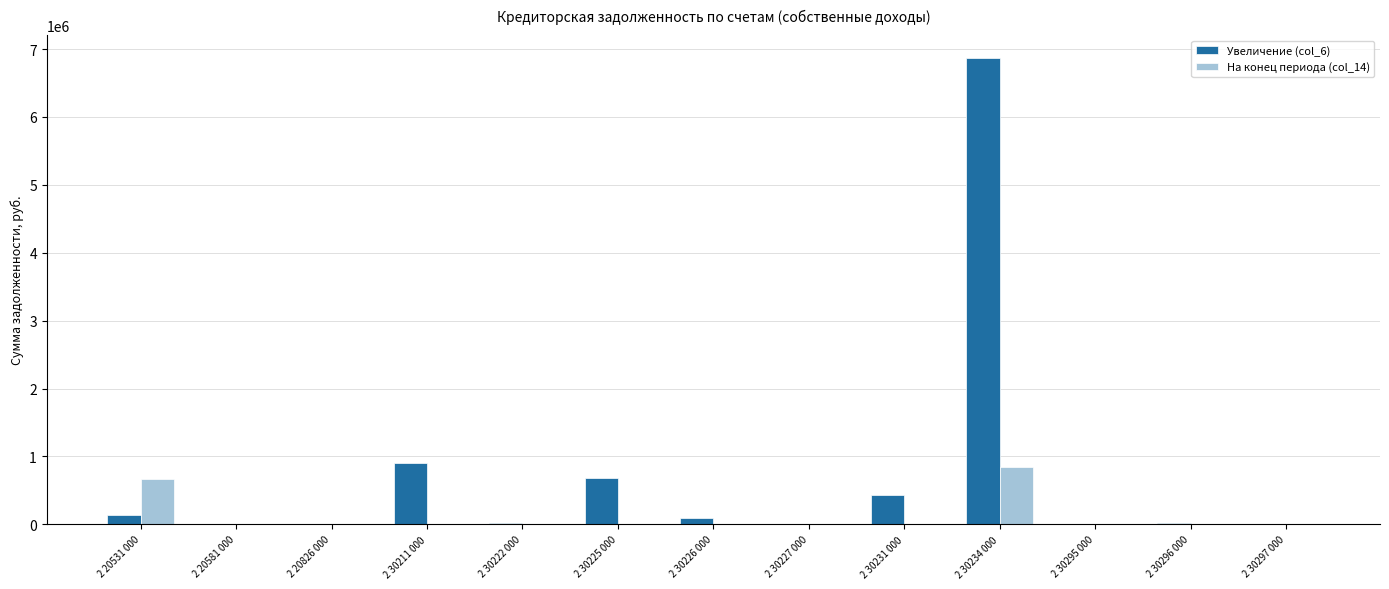

Is it true that Увеличение (col_6) equals 19432.0 at 2 30296 000?

True